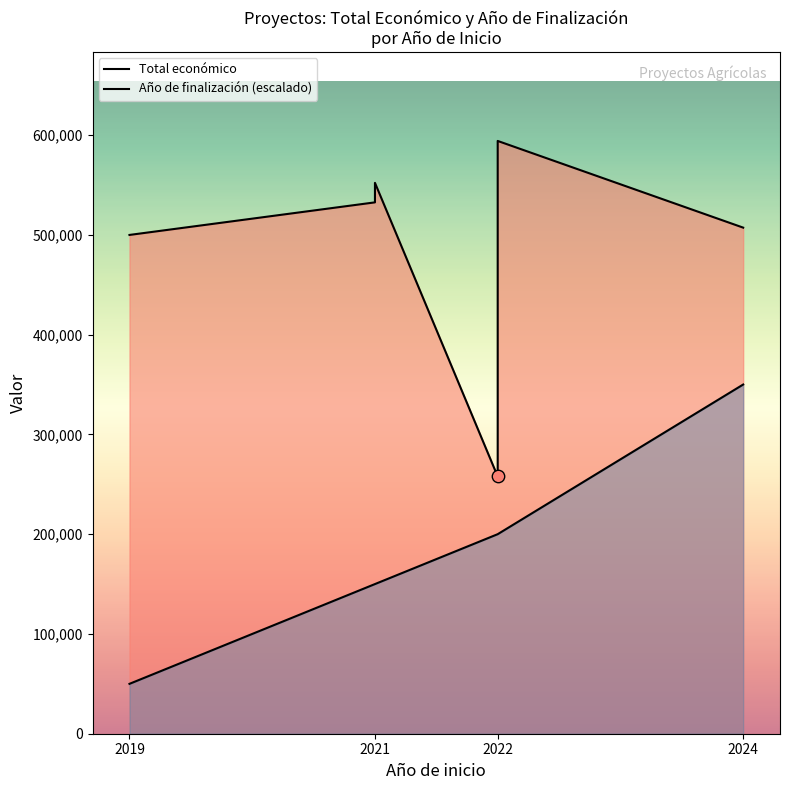

At how many categories does at least one series exceed 368595?

5